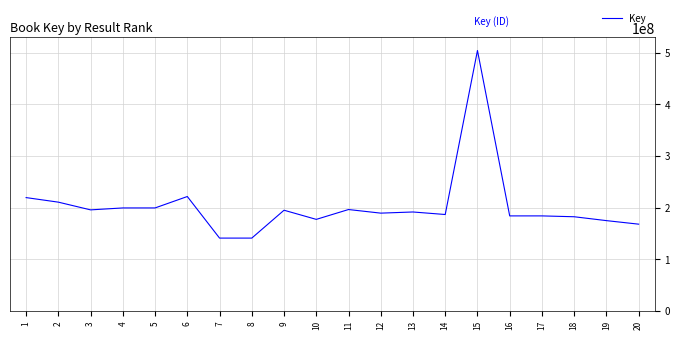

What is the sum of all values?

4062494465